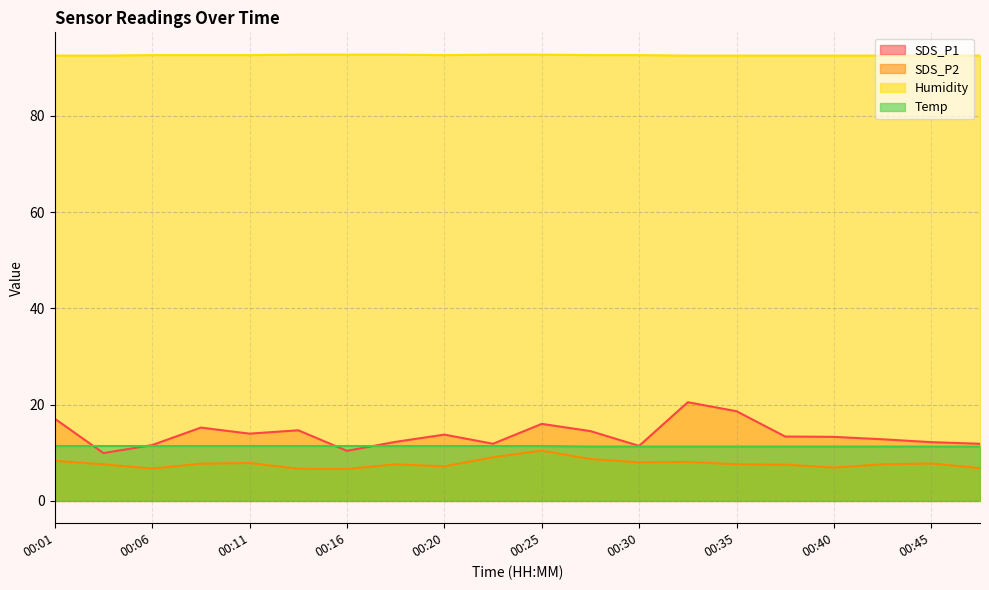

The value of Humidity at 00:42 is 162.0. True or false?

False